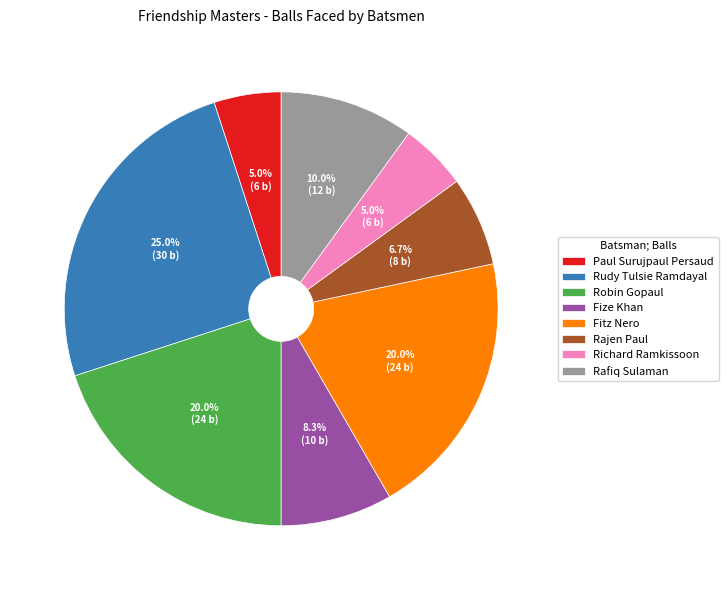

Count the number of slices in the pie.

8